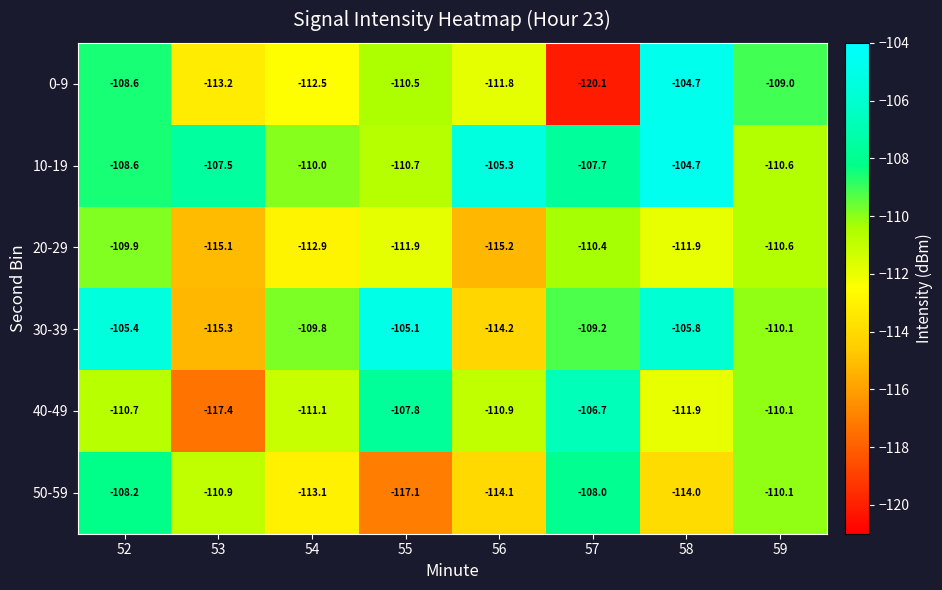

What is the total value across all series at 59?

-660.5